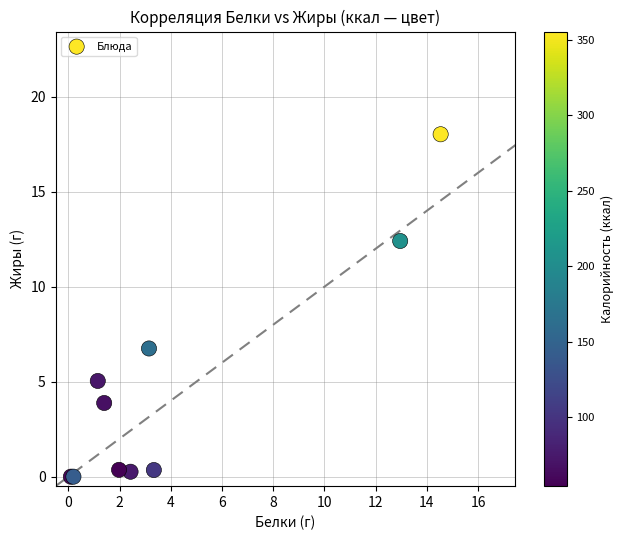

What Y value in the scatter plot is closest to 9?

6.8